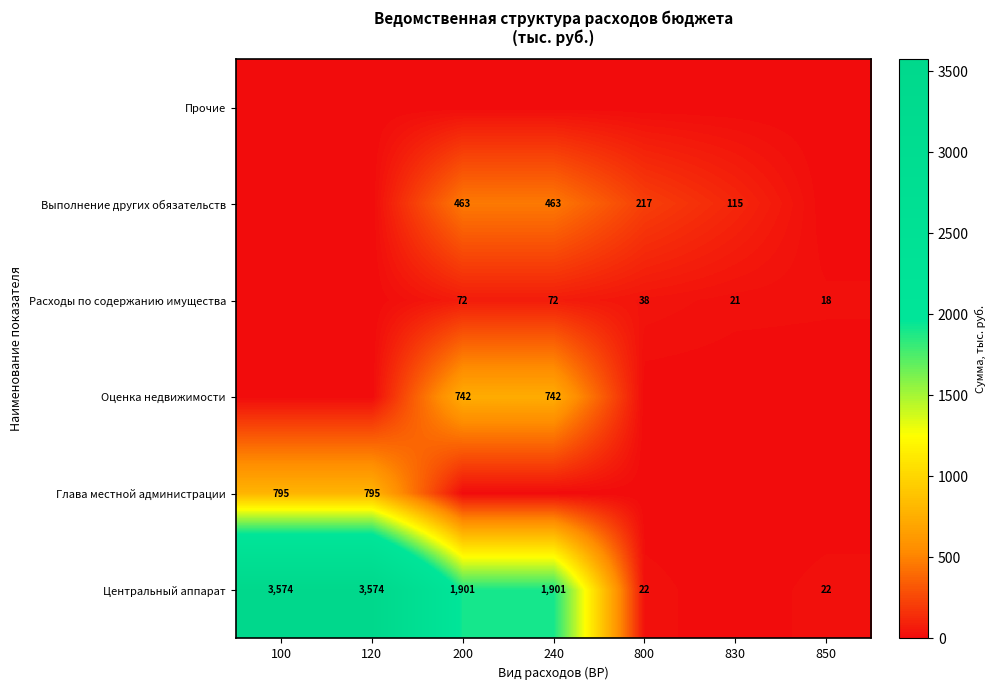

The Оценка недвижимости series shows 742 at 240. True or false?

True